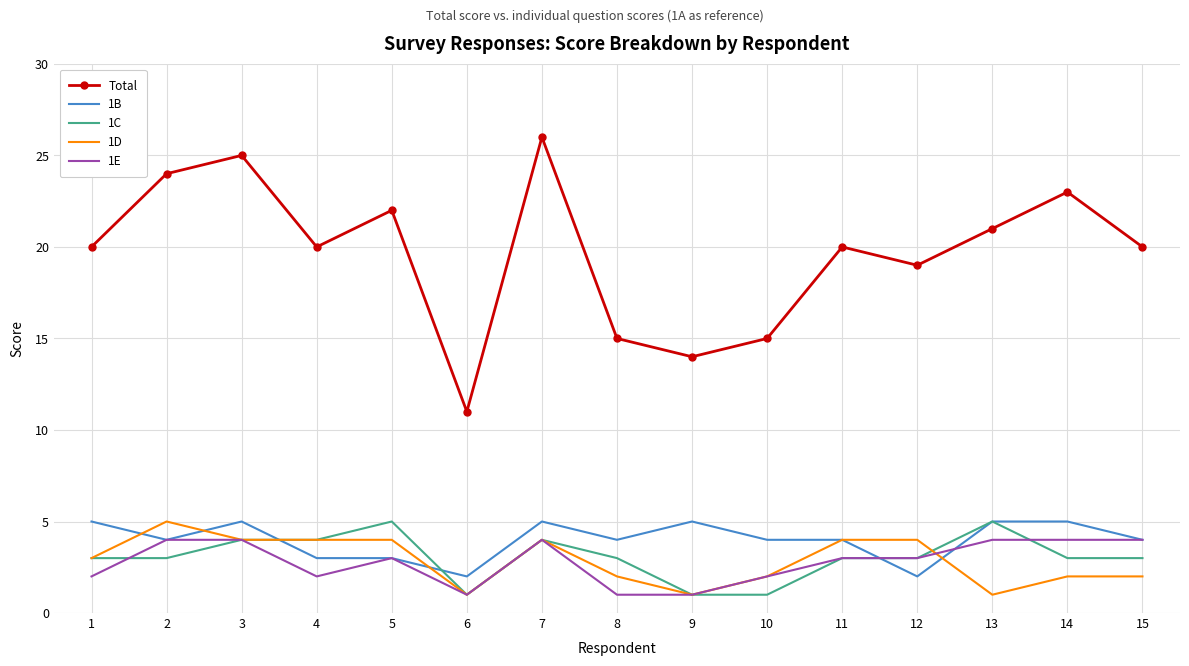

Reading right to left, list all the values displayed in this chart.

Total: 15=20	14=23	13=21	12=19	11=20	10=15	9=14	8=15	7=26	6=11	5=22	4=20	3=25	2=24	1=20
1B: 15=4	14=5	13=5	12=2	11=4	10=4	9=5	8=4	7=5	6=2	5=3	4=3	3=5	2=4	1=5
1C: 15=3	14=3	13=5	12=3	11=3	10=1	9=1	8=3	7=4	6=1	5=5	4=4	3=4	2=3	1=3
1D: 15=2	14=2	13=1	12=4	11=4	10=2	9=1	8=2	7=4	6=1	5=4	4=4	3=4	2=5	1=3
1E: 15=4	14=4	13=4	12=3	11=3	10=2	9=1	8=1	7=4	6=1	5=3	4=2	3=4	2=4	1=2